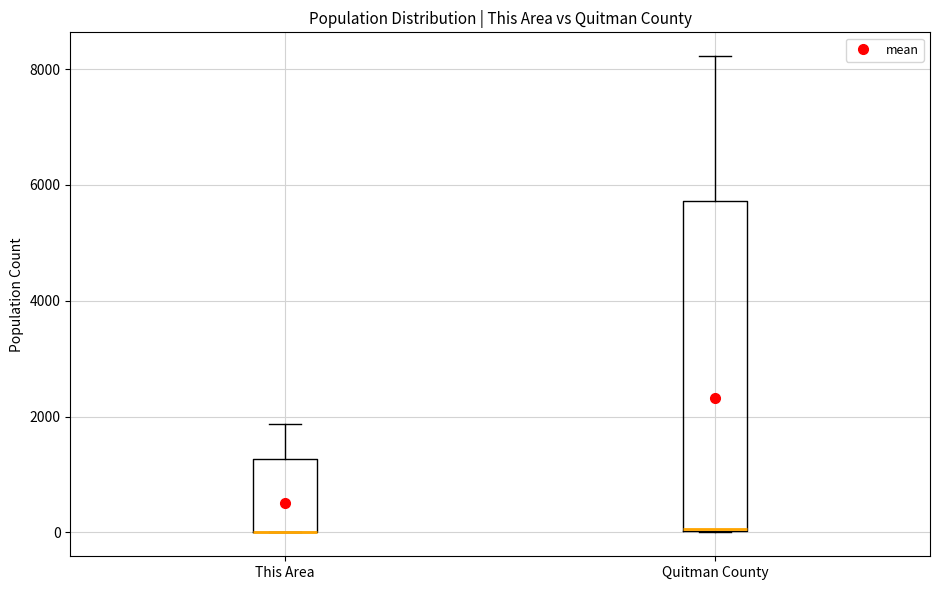

Which box is the tallest, from its lower edge to its upper edge?

Quitman County